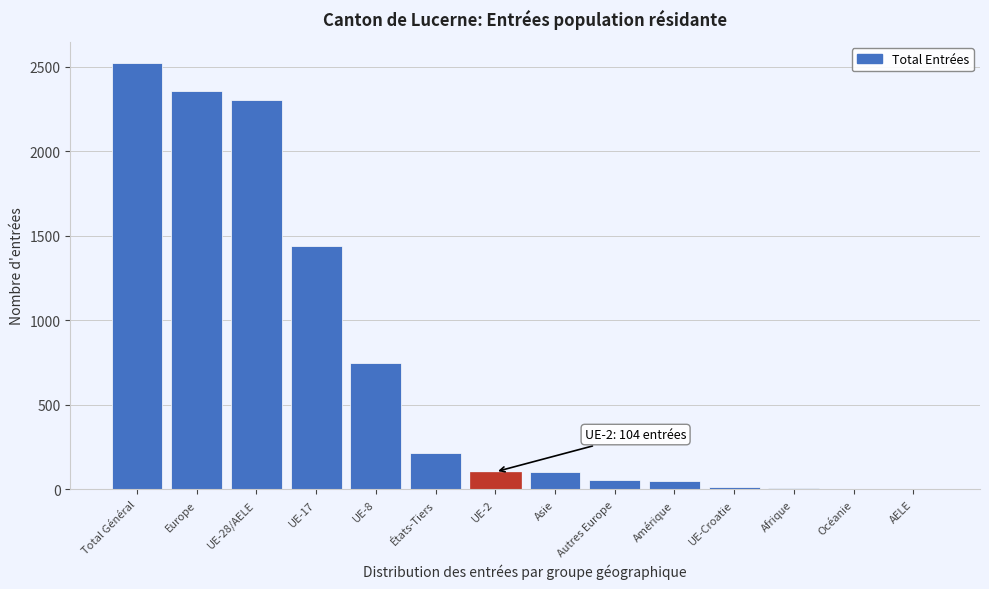

Which has a higher value, États-Tiers or Afrique?

États-Tiers